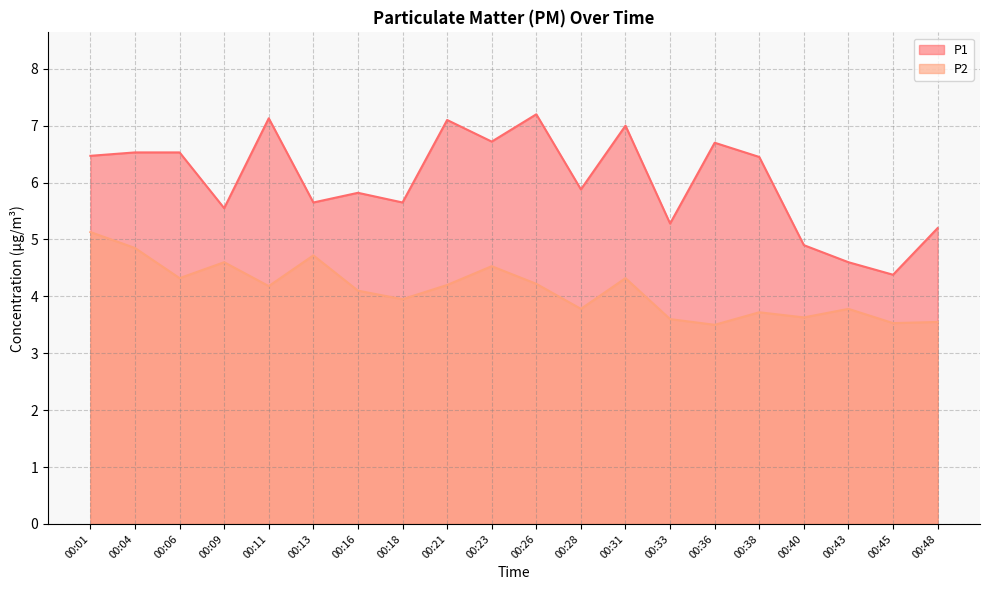

The value of P2 at 00:16 is 4.1. True or false?

True